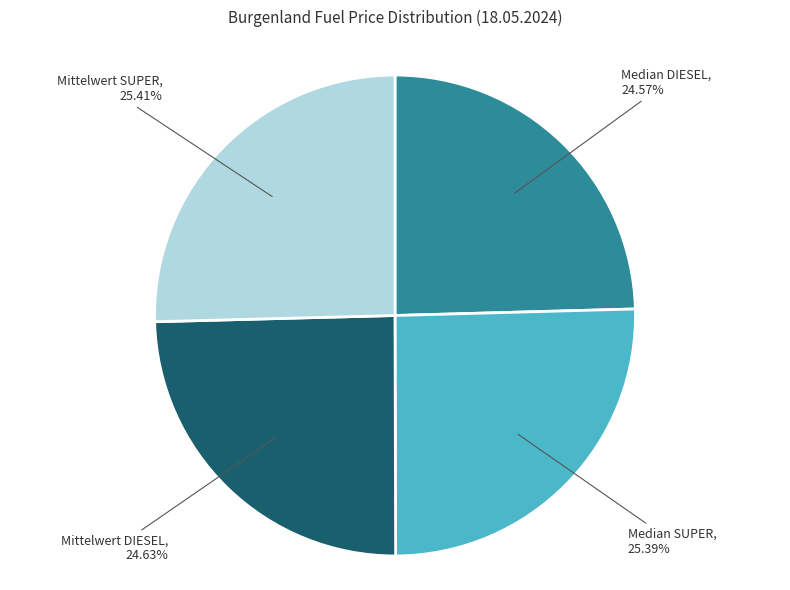

Count the number of slices in the pie.

4